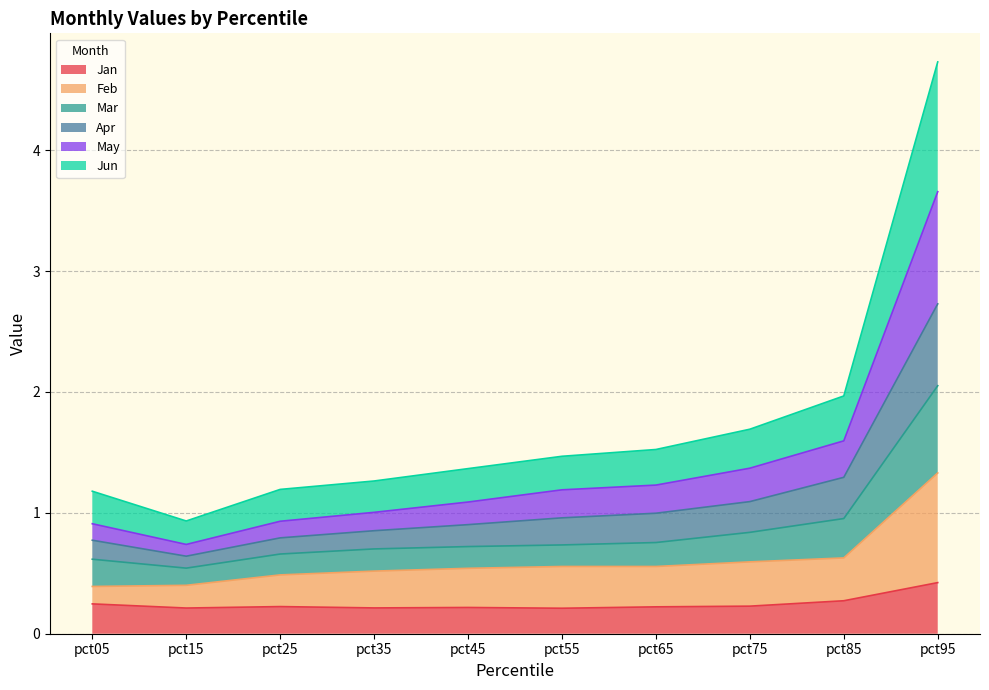

The Mar series shows 0.5 at pct35. True or false?

False